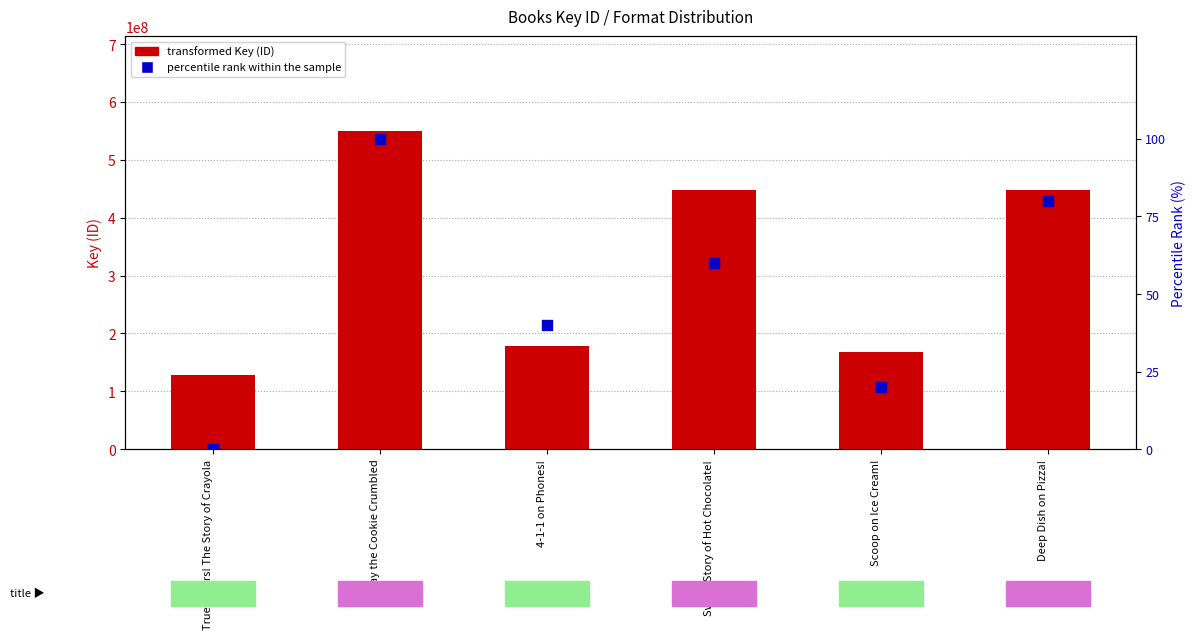

At which category is the sum across all series the highest?

Way the Cookie Crumbled